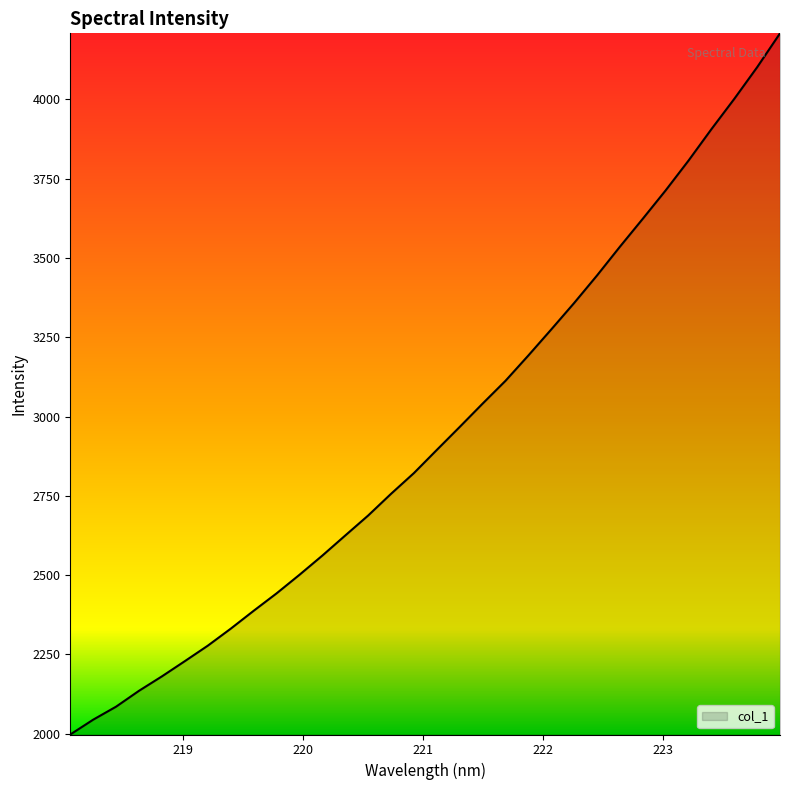

What is the greatest value displayed?

4208.4